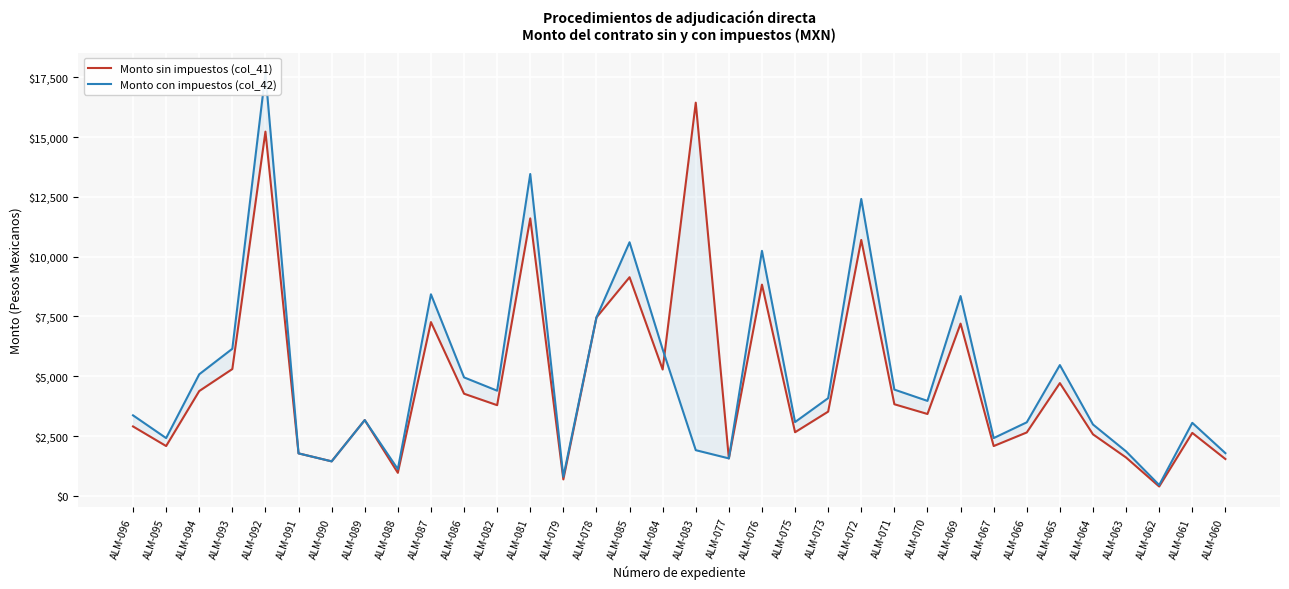

Where do Monto con impuestos (col_42) and Monto sin impuestos (col_41) first cross each other?

ALM-084 and ALM-083